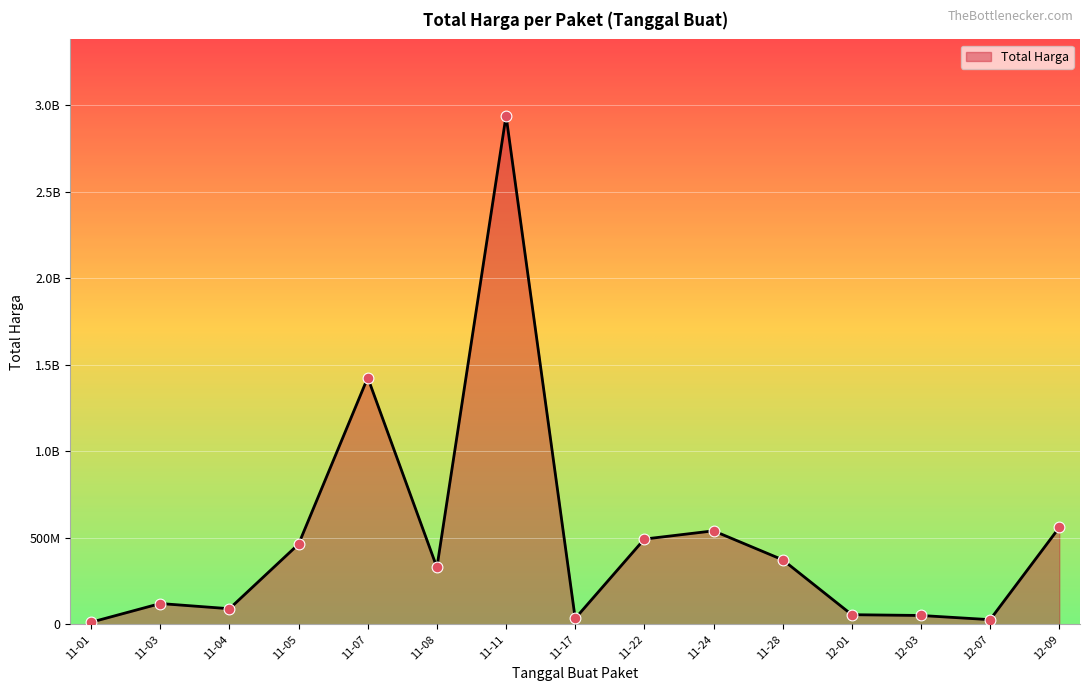

Does the chart have visible grid lines?

Yes